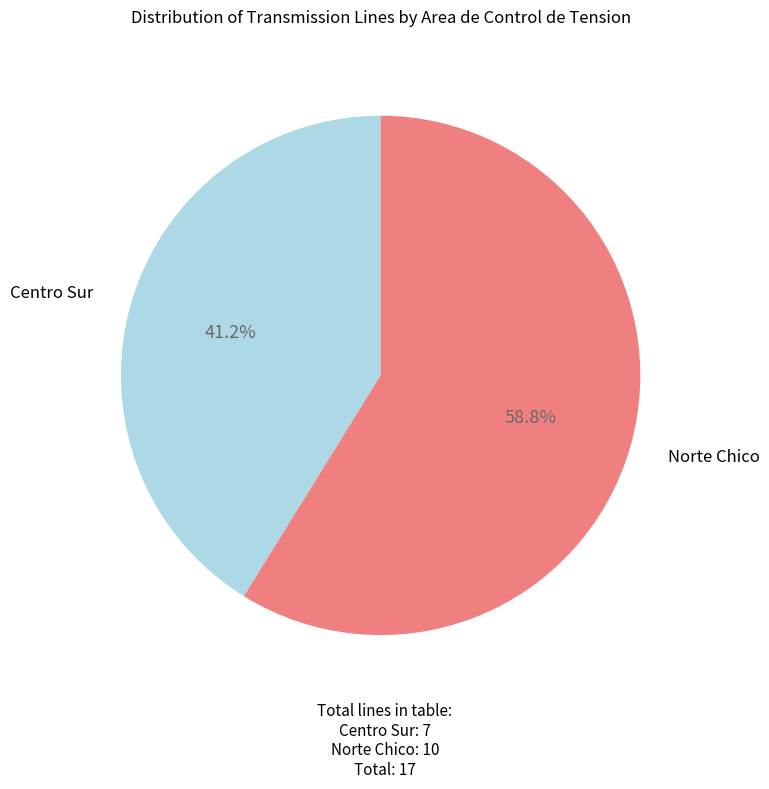

To the nearest percent, what percentage of the pie is Norte Chico?

59%